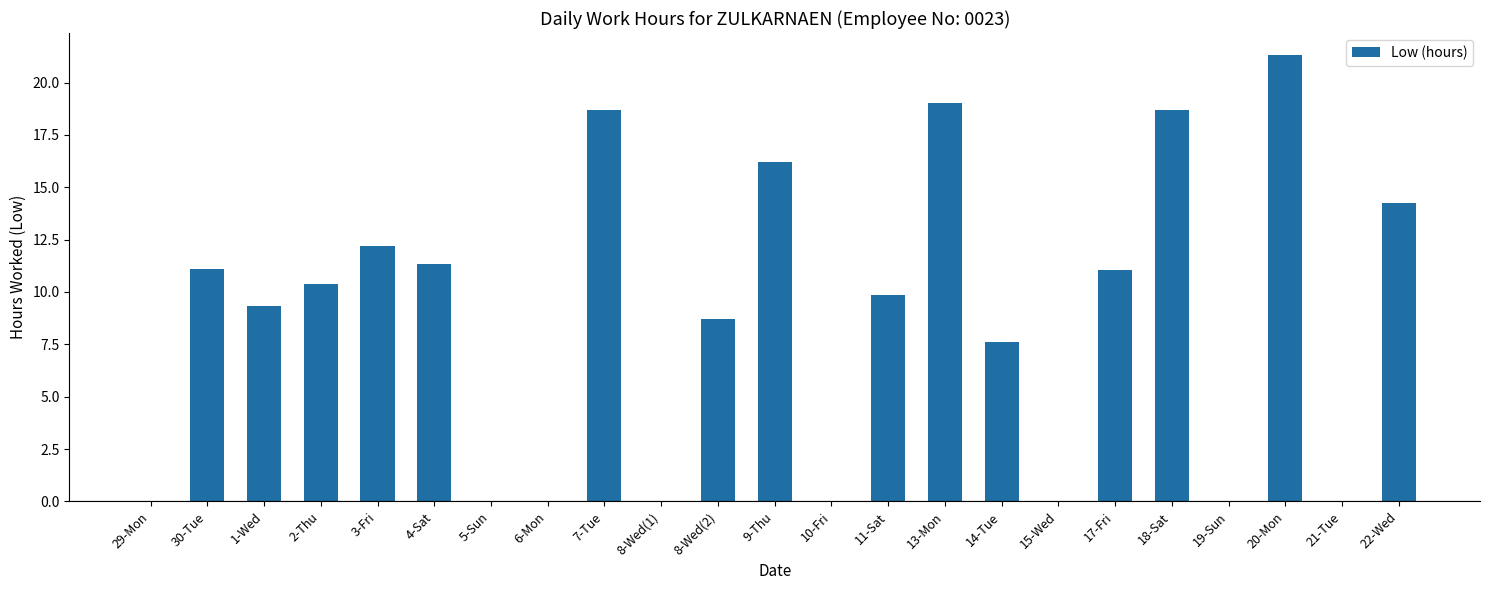

Where does the data first go above 9?

30-Tue